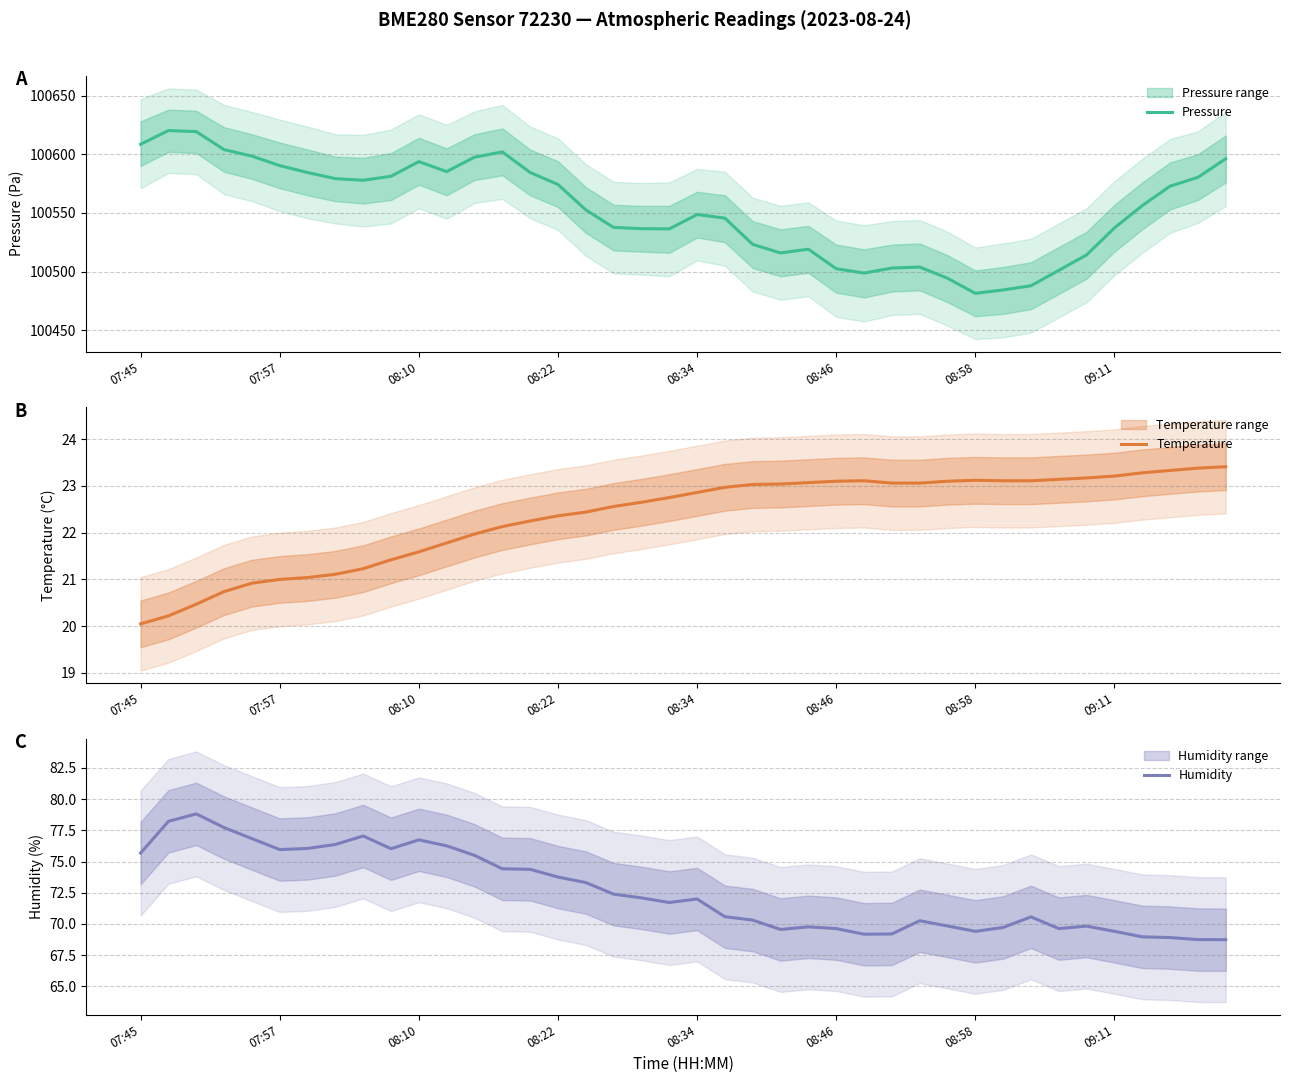

What is the maximum value for Humidity?

78.8